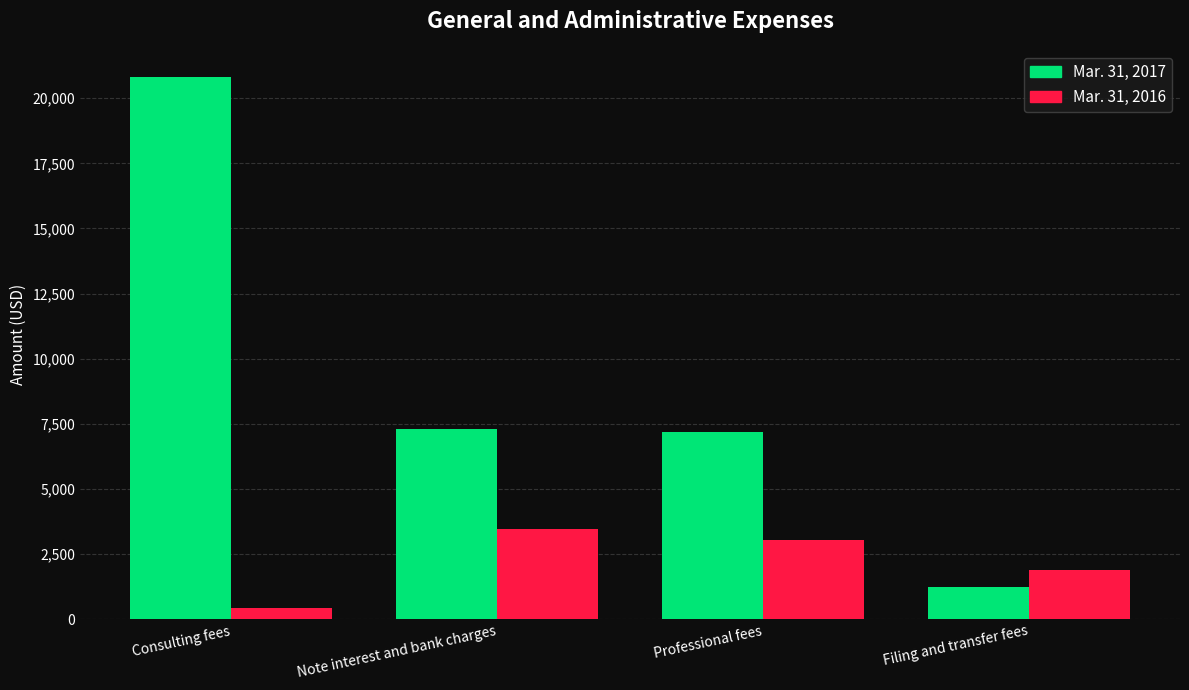

What is the label of the 4th bar from the left?

Filing and transfer fees